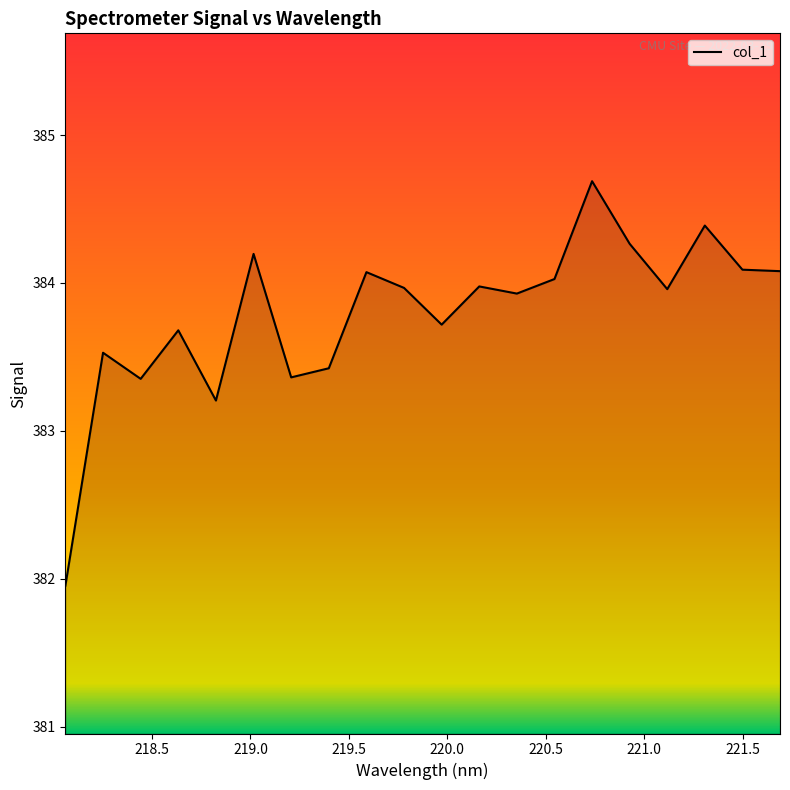

What is the greatest value displayed?

384.7